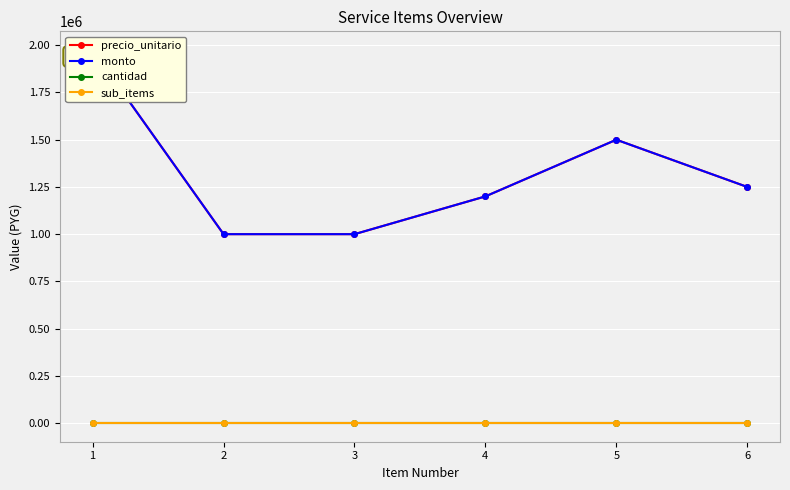

Count the number of data series in this chart.

4